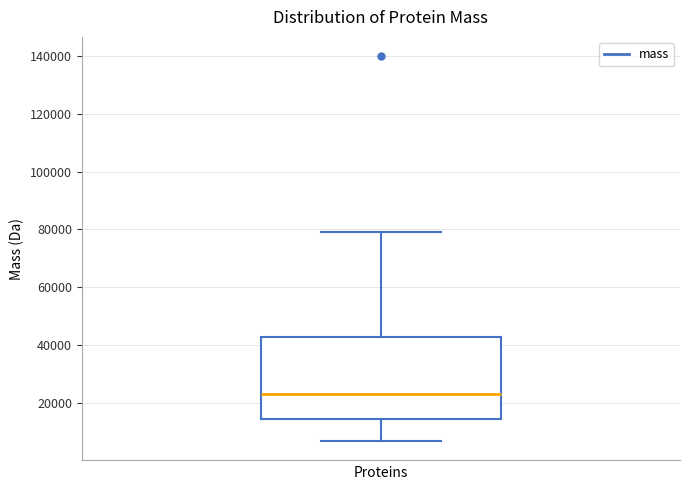

Transcribe this box plot: give where the median line is, the range the box spans, and where the two whiskers end, as read against the y-axis. The values are not printed on the chart, so give them approximately, as read against the axis.

median 24000, box 14000 to 42000, whiskers 6000 to 80000